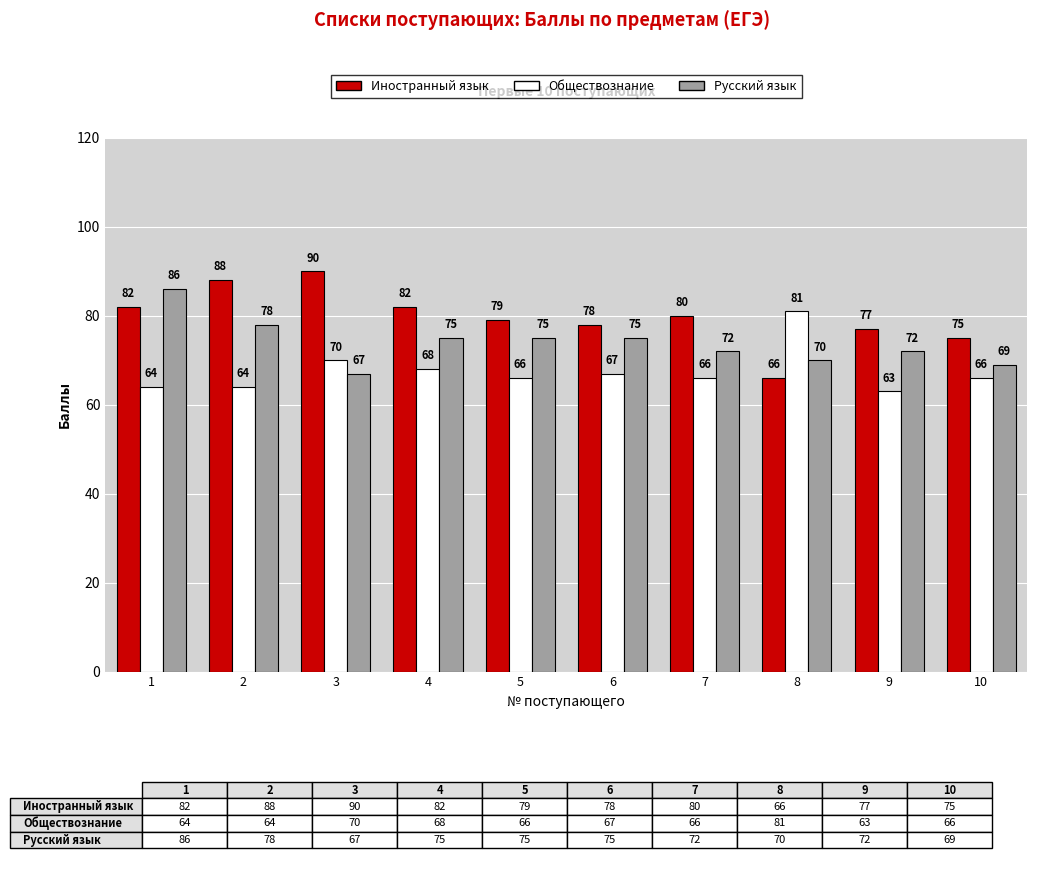

How many values in the Иностранный язык series are below 80?

5